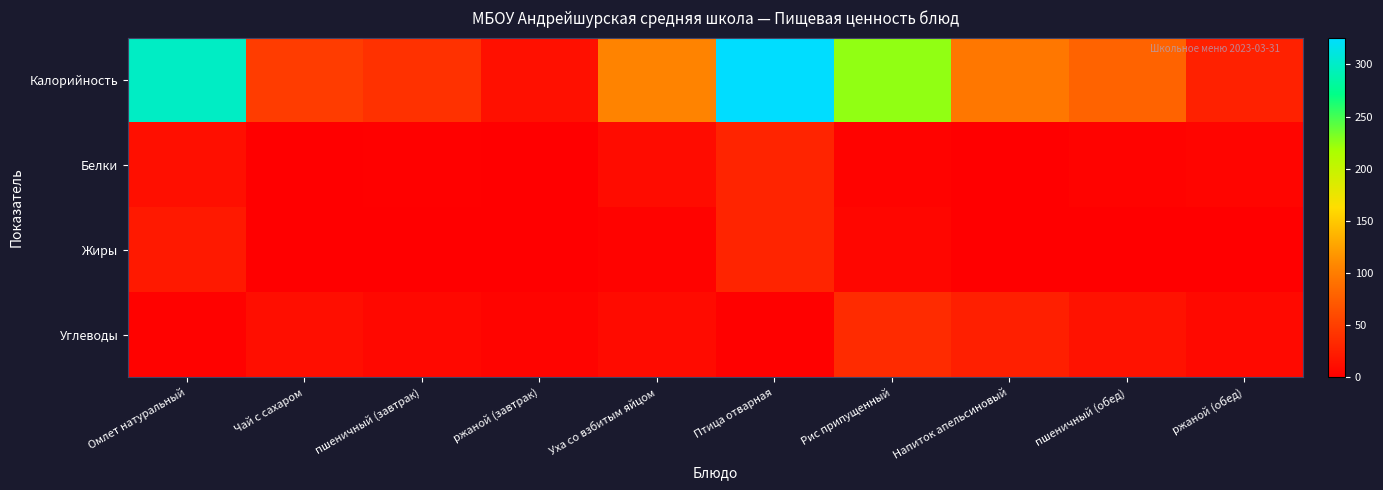

Reading right to left, list all the values displayed in this chart.

Калорийность: ржаной (обед)=26.9	пшеничный (обед)=79.0	Напиток апельсиновый=96.0	Рис припущенный=225.0	Птица отварная=325.7	Уха со взбитым яйцом=105.6	ржаной (завтрак)=13.4	пшеничный (завтрак)=39.5	Чай с сахаром=48.6	Омлет натуральный=298.5
Белки: ржаной (обед)=4.8	пшеничный (обед)=3.4	Напиток апельсиновый=0.1	Рис припущенный=3.5	Птица отварная=29.3	Уха со взбитым яйцом=10.8	ржаной (завтрак)=0.6	пшеничный (завтрак)=1.7	Чай с сахаром=0.1	Омлет натуральный=12.5
Жиры: ржаной (обед)=0.2	пшеничный (обед)=0.6	Напиток апельсиновый=0.0	Рис припущенный=5.5	Птица отварная=29.3	Уха со взбитым яйцом=2.9	ржаной (завтрак)=0.1	пшеничный (завтрак)=0.3	Чай с сахаром=0.0	Омлет натуральный=20.9
Углеводы: ржаной (обед)=8.0	пшеничный (обед)=14.8	Напиток апельсиновый=25.2	Рис припущенный=35.1	Птица отварная=1.6	Уха со взбитым яйцом=10.0	ржаной (завтрак)=4.0	пшеничный (завтрак)=7.4	Чай с сахаром=12.0	Омлет натуральный=2.4